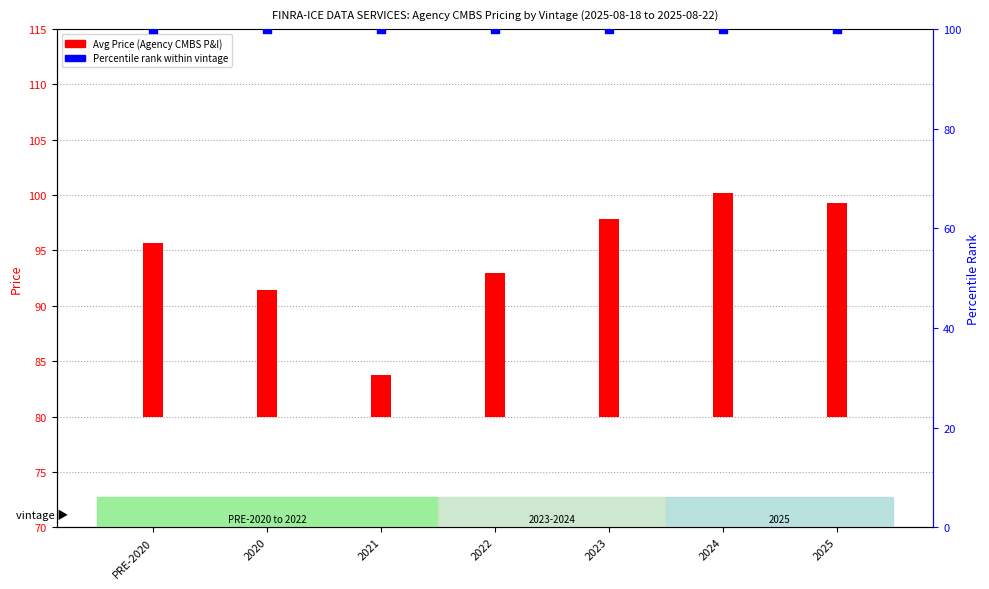

What are all the series names shown in the legend?

Avg Price (Agency CMBS P&I), Percentile Rank